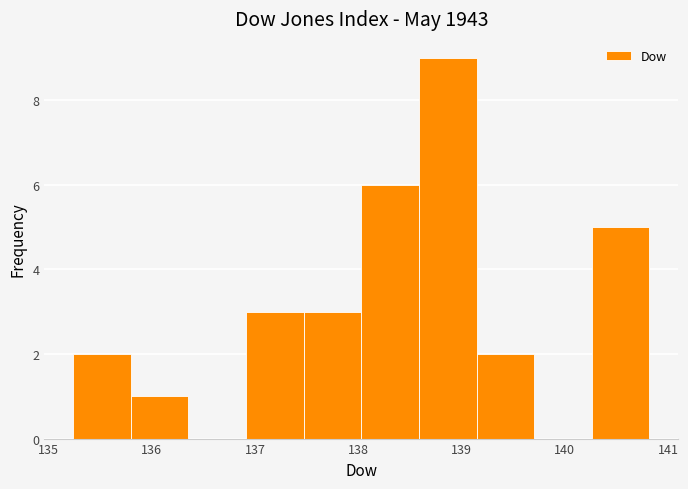

Reading left to right, list every bar in this chart as the range it spans on the x-axis followed by its height. Neither the bar edges nor the heights are printed on the chart, so give them approximately, as read against the axes.

135.2 to 135.8: 2
135.8 to 136.4: 1
136.4 to 136.9: 0
136.9 to 137.5: 3
137.5 to 138.0: 3
138.0 to 138.6: 6
138.6 to 139.1: 9
139.1 to 139.7: 2
139.7 to 140.3: 0
140.3 to 140.8: 5